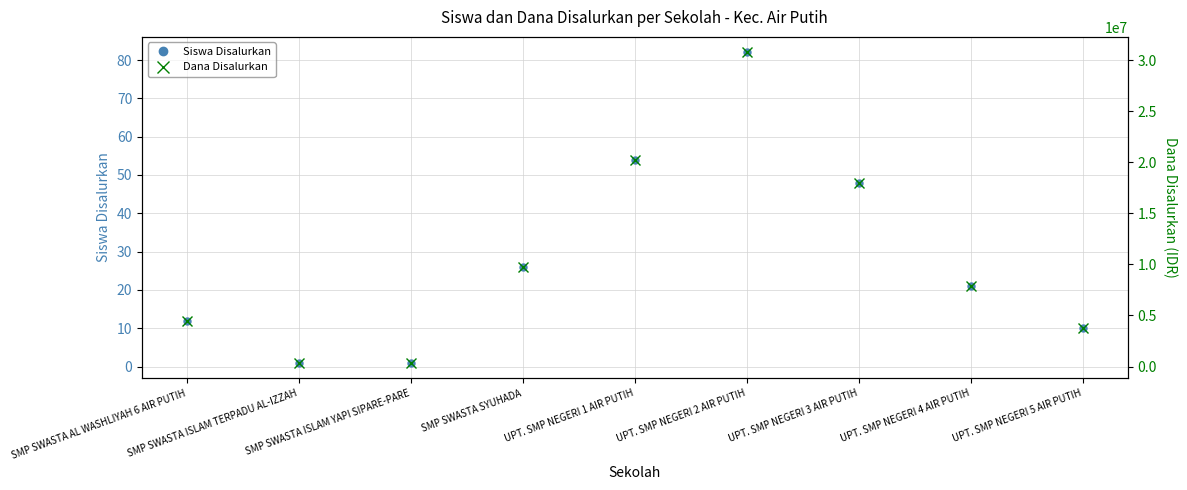

Does the chart display data point markers on the line(s)?

Yes